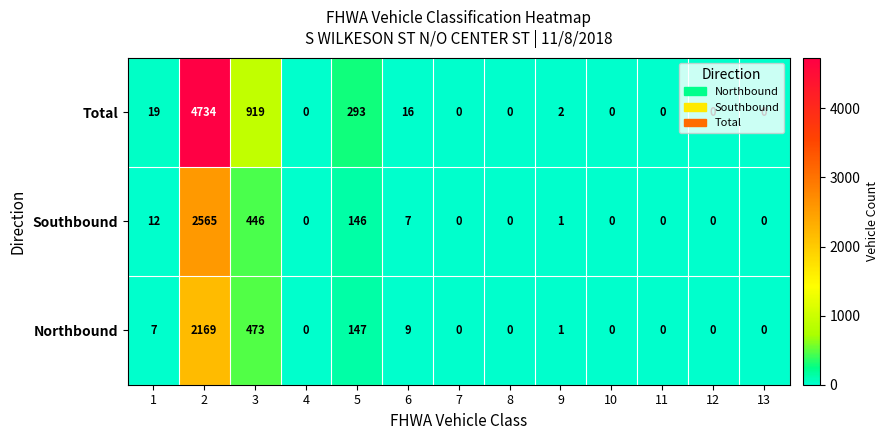

What is the sum of the Southbound values at 12 and 1?

12